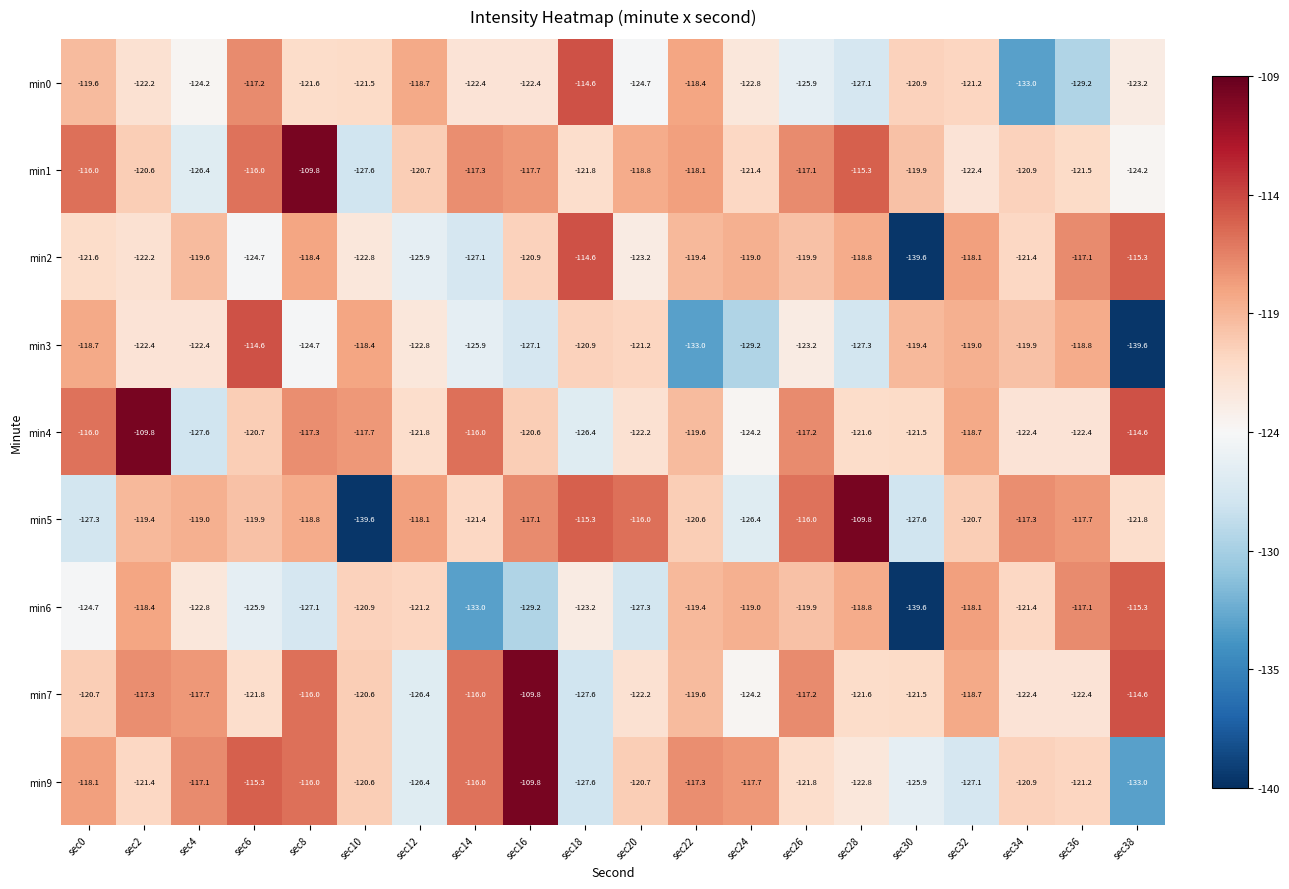

What is the total value across all series at sec8?

-1069.7